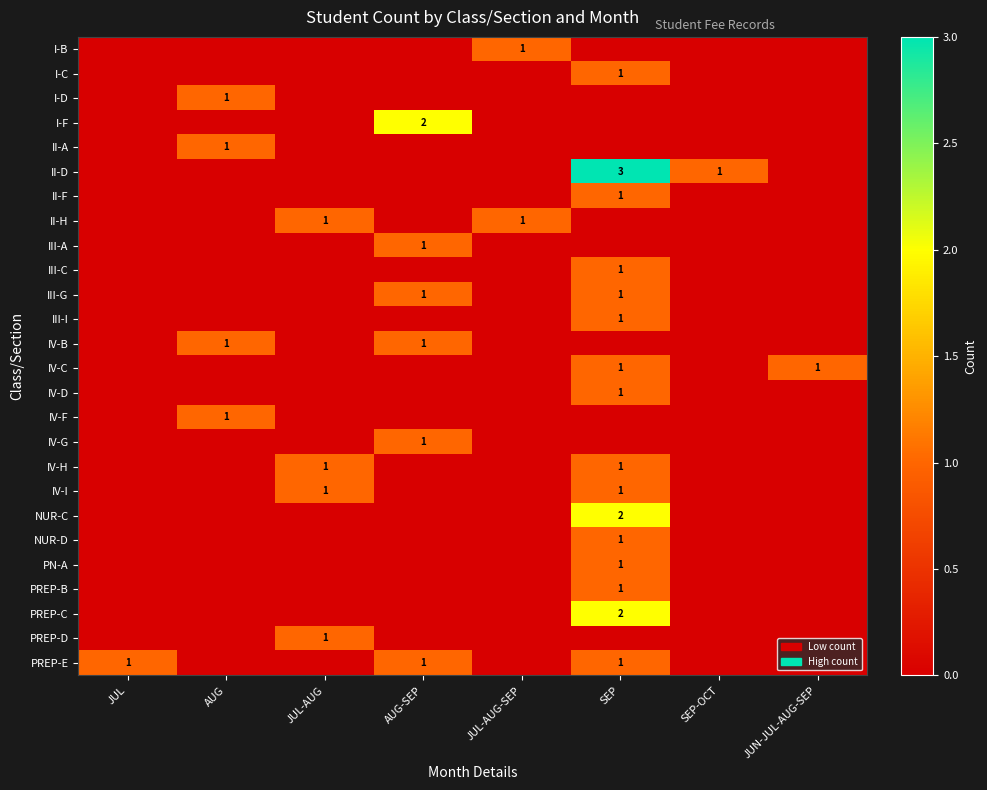

Which has a higher value, JUN-JUL-AUG-SEP or JUL?

JUN-JUL-AUG-SEP